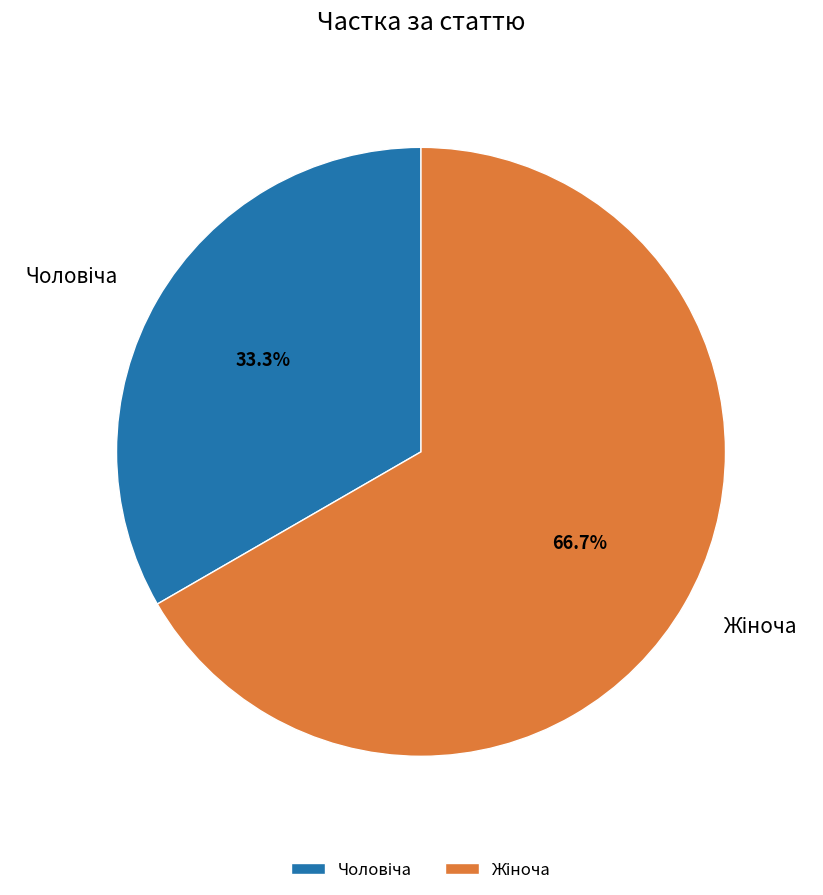

Does any single category account for the majority?

Yes